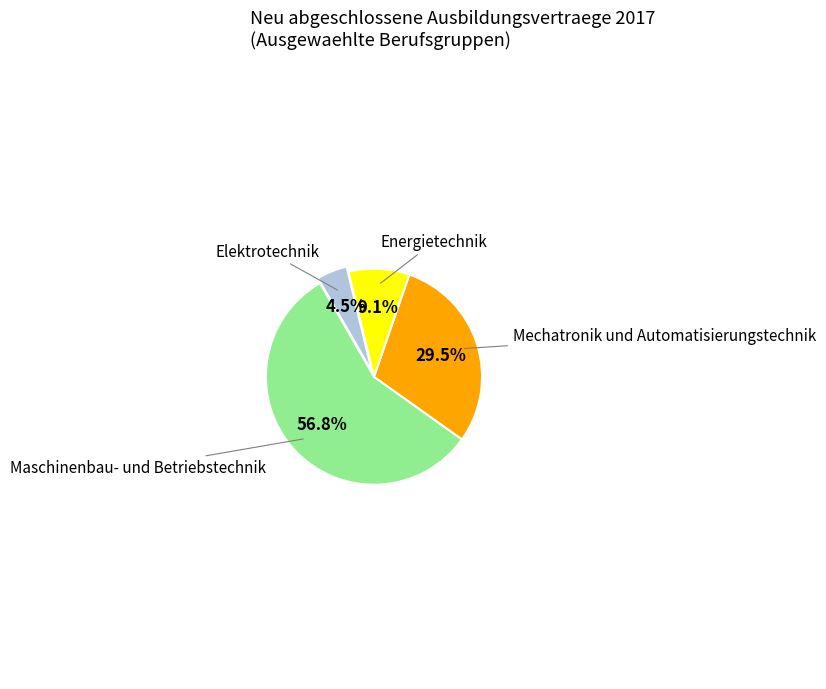

Rank the categories by value from lowest to highest.

Elektrotechnik, Energietechnik, Mechatronik und Automatisierungstechnik, Maschinenbau- und Betriebstechnik